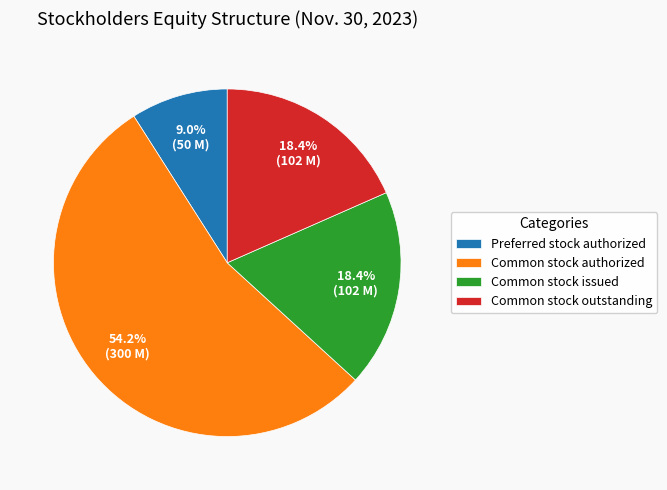

What percentage is the Common stock outstanding slice, to the nearest percent?

18%